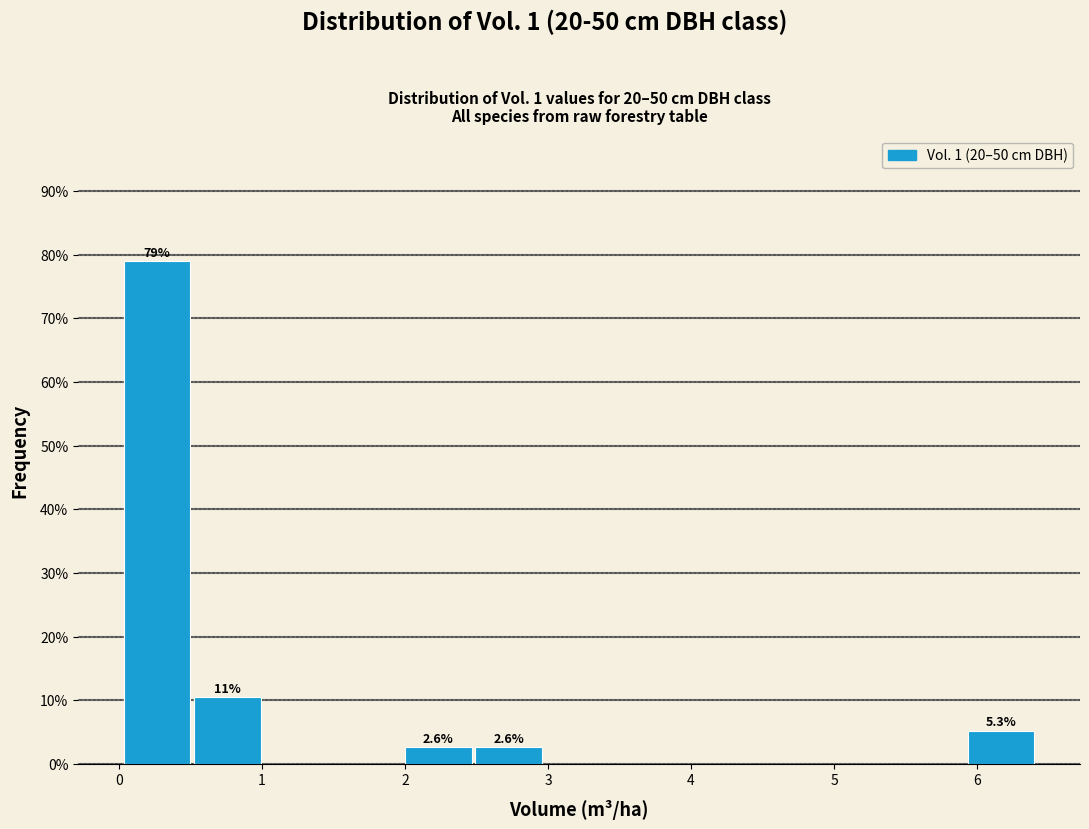

Which range on the x-axis has the tallest bar?

0.0 to 0.5